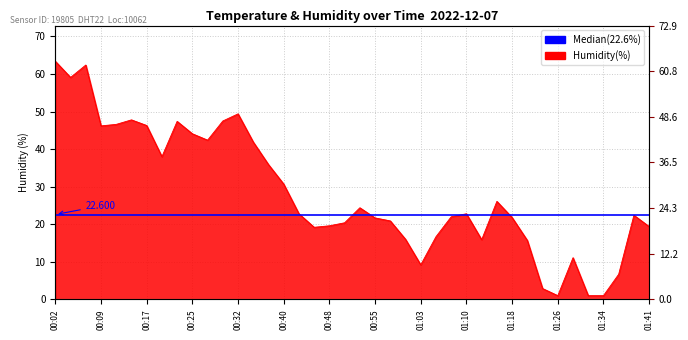

The value of humidity at 01:36 is 6.7. True or false?

True